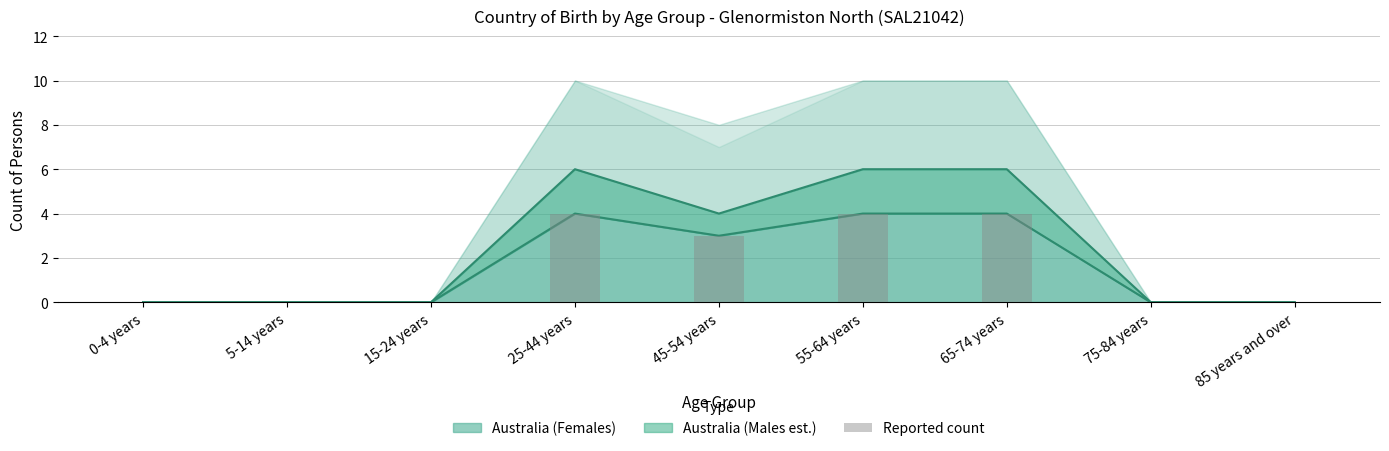

Which category has the highest value across all series?

25-44 years